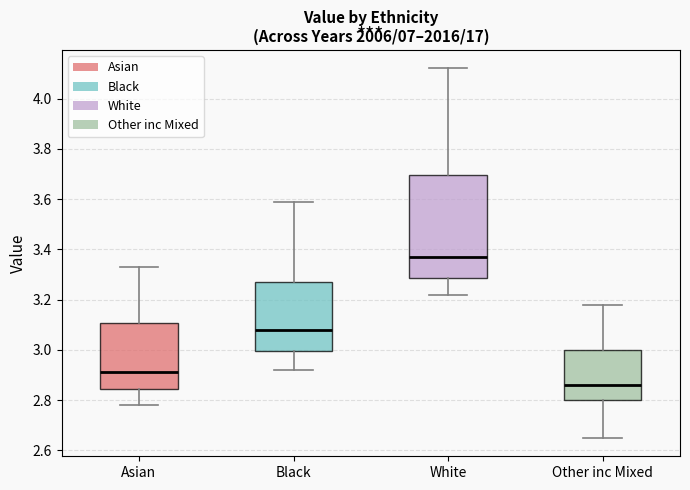

Reading left to right, read every box against the y-axis: the position of its median line, the range the box covers, and the ends of its whiskers. The values are not printed on the chart, so give them approximately, as read against the axis.

Asian: median 2.92, box 2.84 to 3.10, whiskers 2.78 to 3.34
Black: median 3.08, box 3.00 to 3.28, whiskers 2.92 to 3.60
White: median 3.38, box 3.28 to 3.70, whiskers 3.22 to 4.12
Other inc Mixed: median 2.86, box 2.80 to 3.00, whiskers 2.66 to 3.18